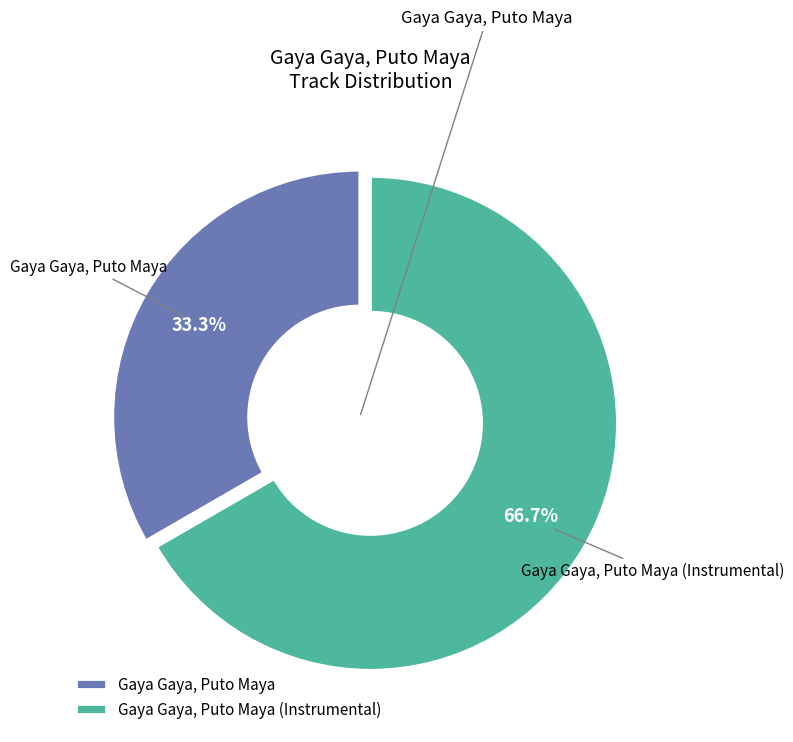

To the nearest percent, what portion does Gaya Gaya, Puto Maya (Instrumental) represent?

67%